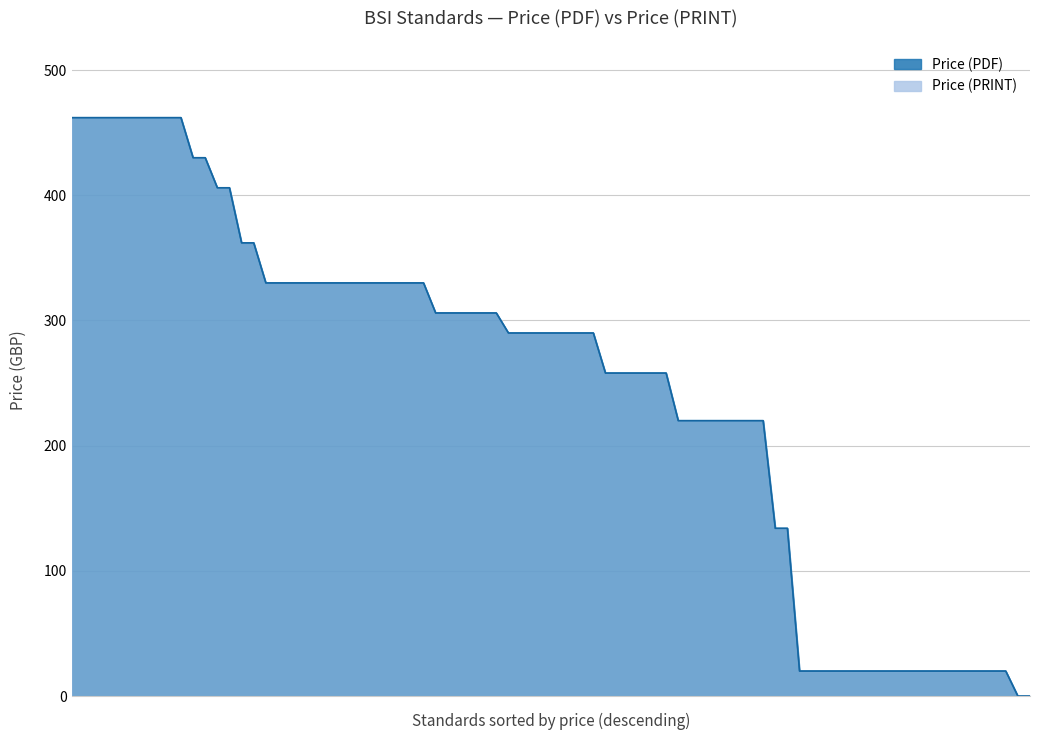

True or false: Price (PDF) has more than 1 interior local peaks.

False